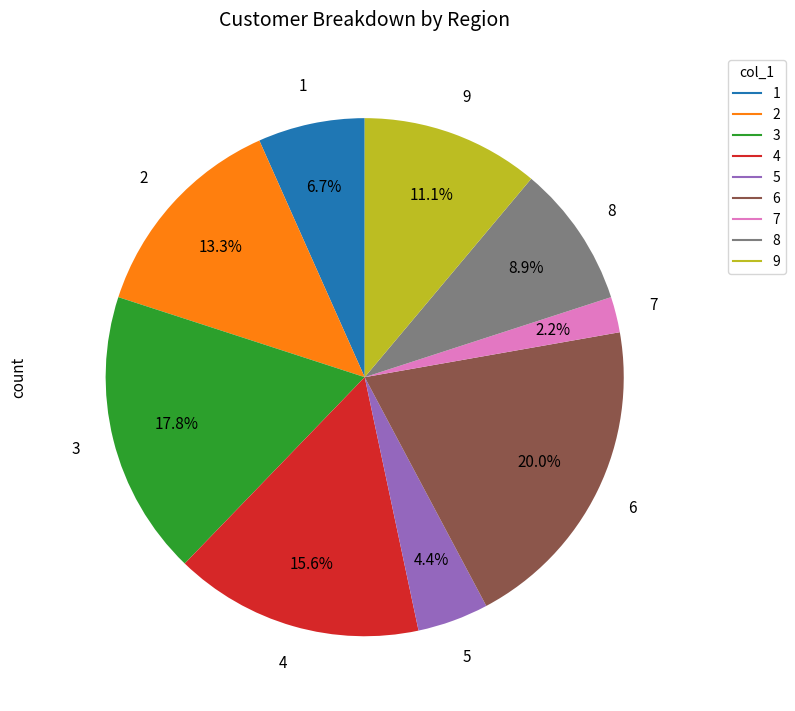

Which category has the biggest portion of the pie?

6